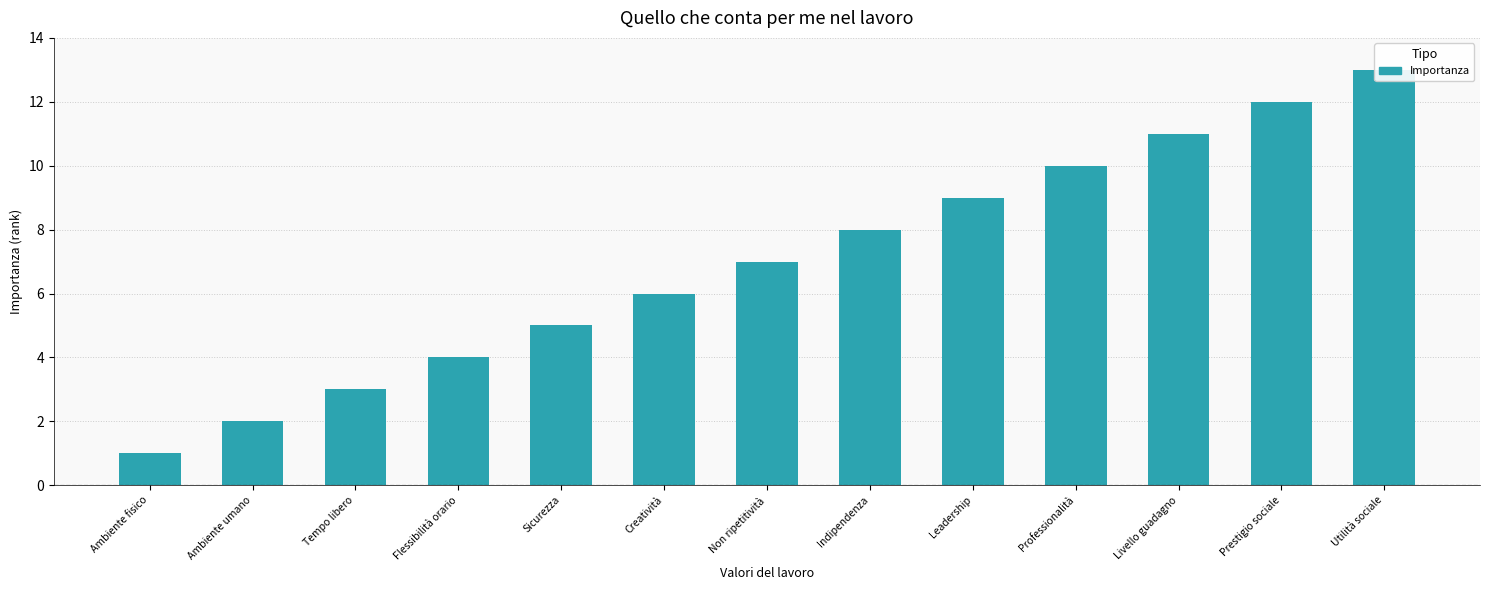

Which label corresponds to the smallest value in the chart?

Ambiente fisico